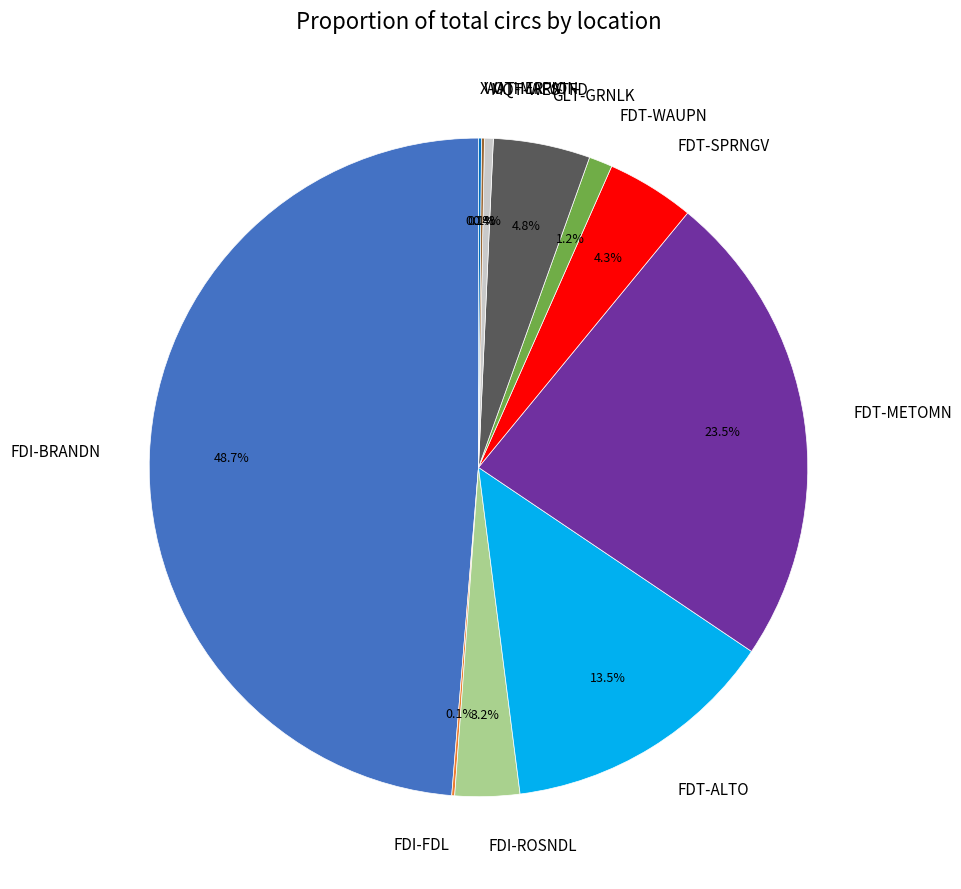

To the nearest percent, what is the average slice percentage?

9%